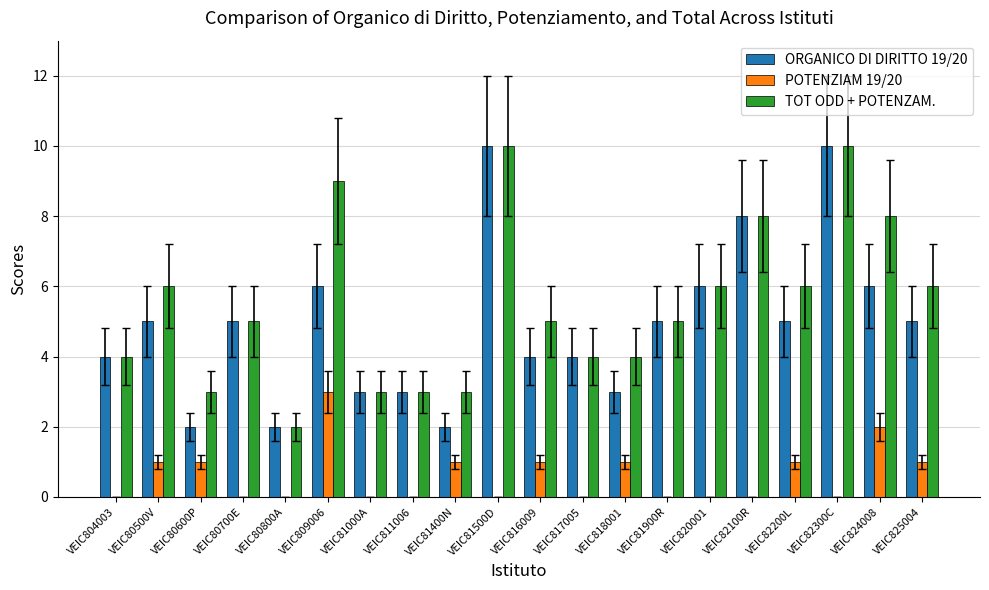

Count the number of categories in the chart.

20